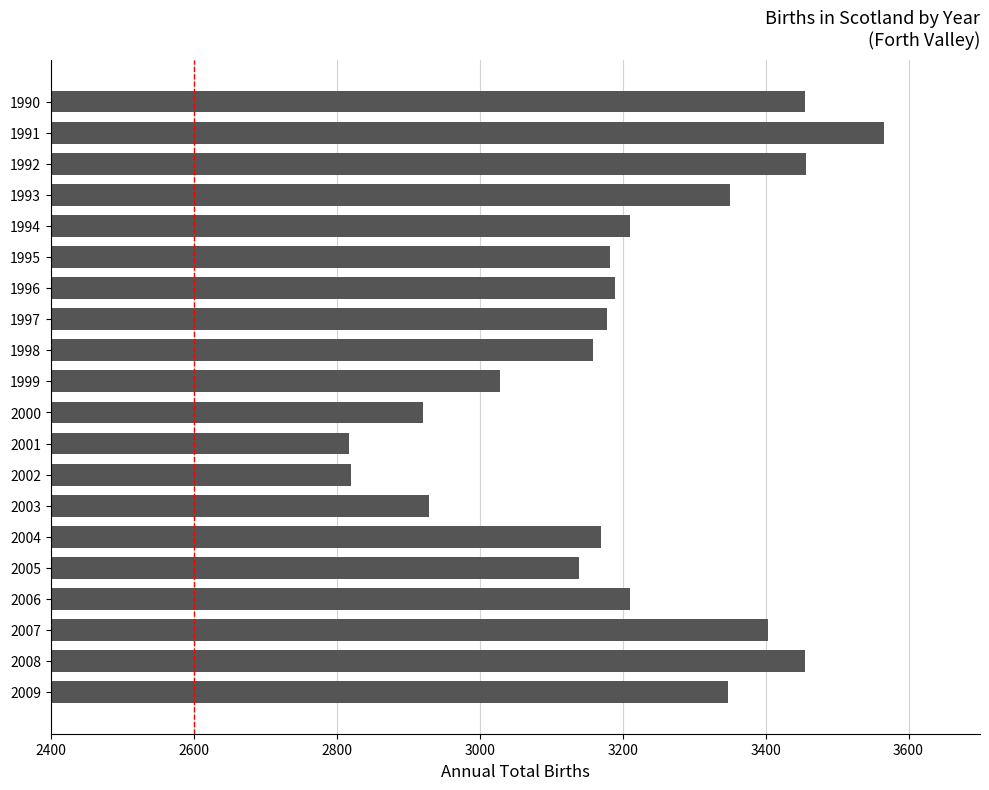

How many values are below 3189?

10